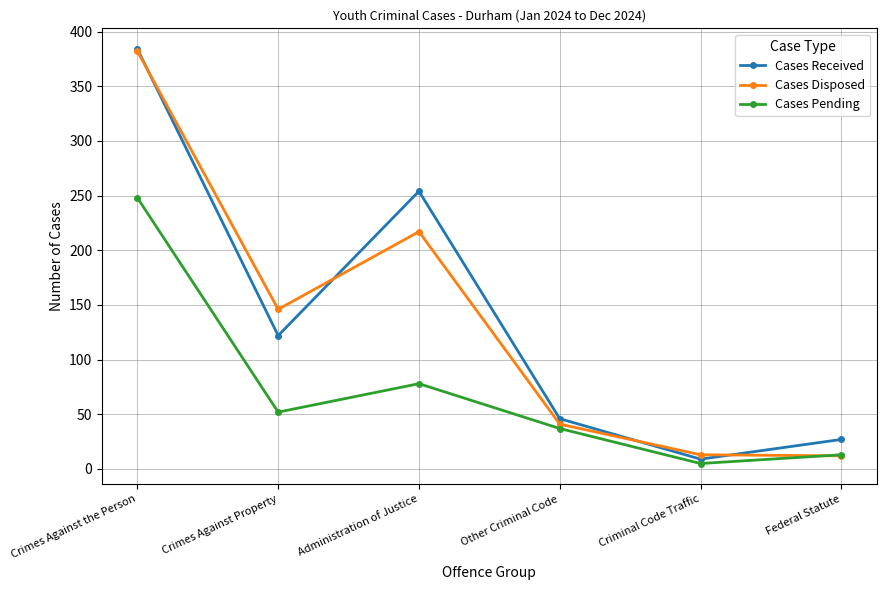

Does the chart have visible grid lines?

Yes